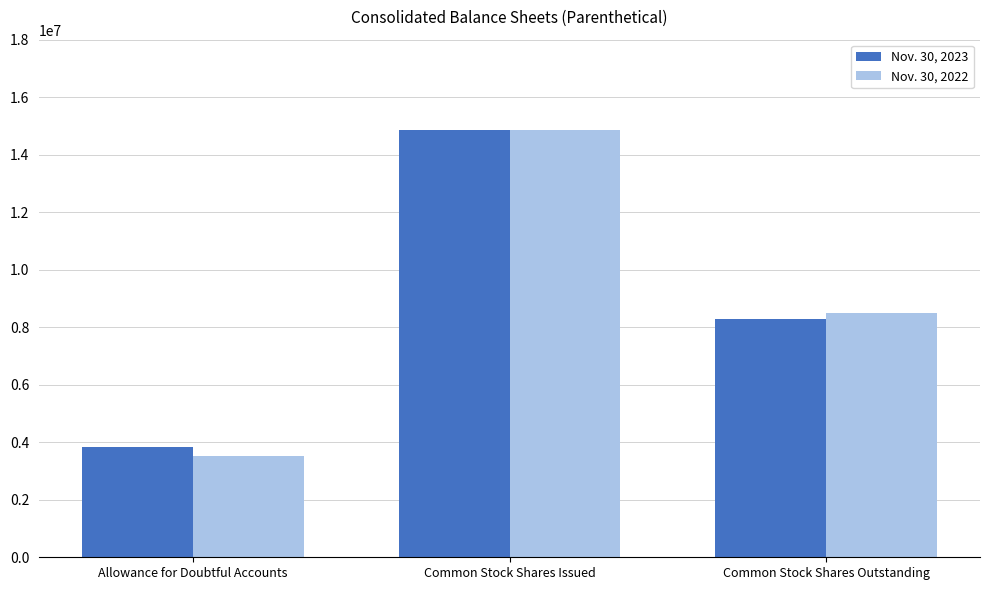

Reading left to right, what are all the values shown in this chart?

Nov. 30, 2023: Allowance for Doubtful Accounts=3822300	Common Stock Shares Issued=14849246	Common Stock Shares Outstanding=8286785
Nov. 30, 2022: Allowance for Doubtful Accounts=3528119	Common Stock Shares Issued=14848001	Common Stock Shares Outstanding=8500511